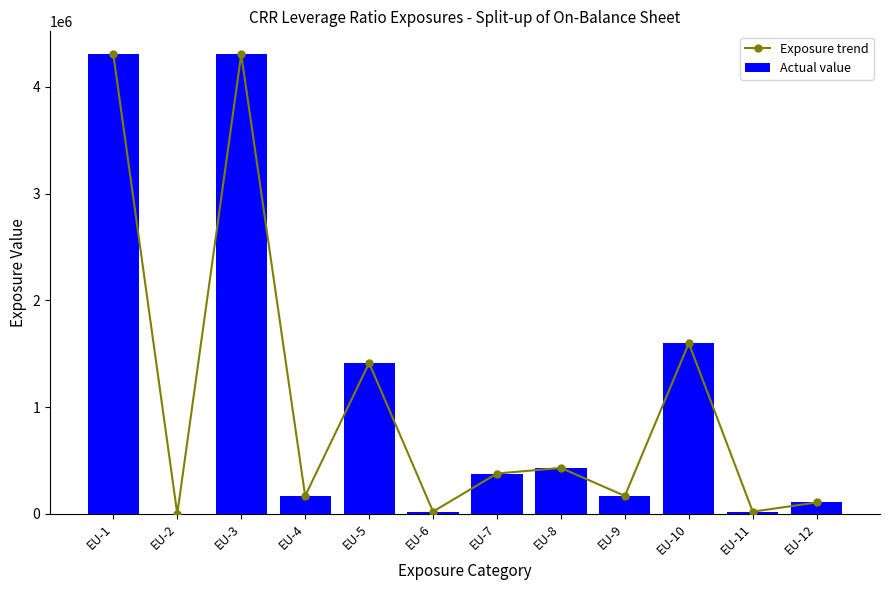

Reading left to right, extract all data points from this chart.

Exposure trend: 4304515.9	0.0	4304515.9	167950.5	1413153.4	21366.2	377873.8	430414.9	168057.2	1598223.6	20741.2	106735.1
Actual value: 4304515.9	0.0	4304515.9	167950.5	1413153.4	21366.2	377873.8	430414.9	168057.2	1598223.6	20741.2	106735.1